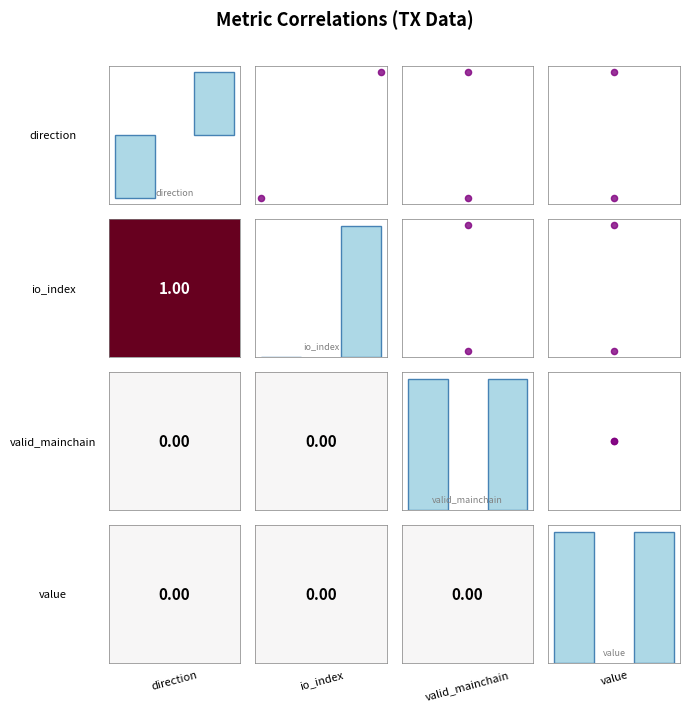

Count the number of categories in the chart.

2